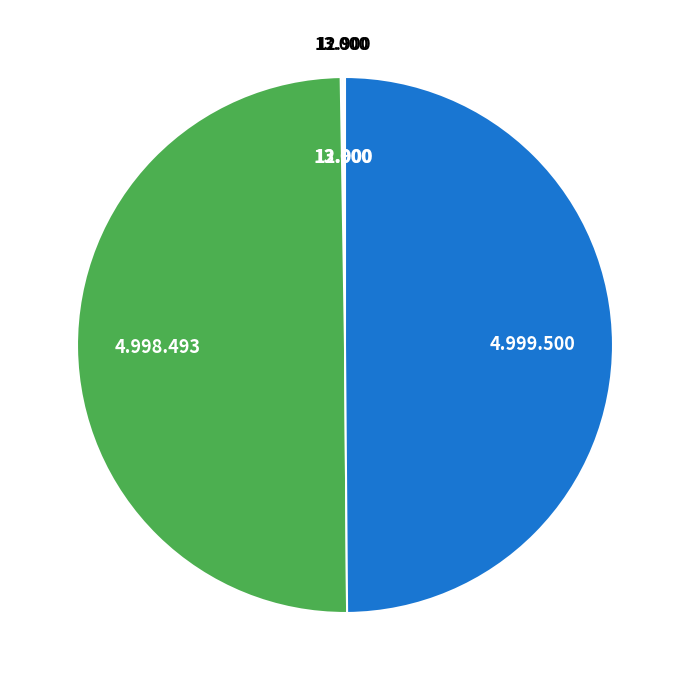

Count the number of slices in the pie.

4